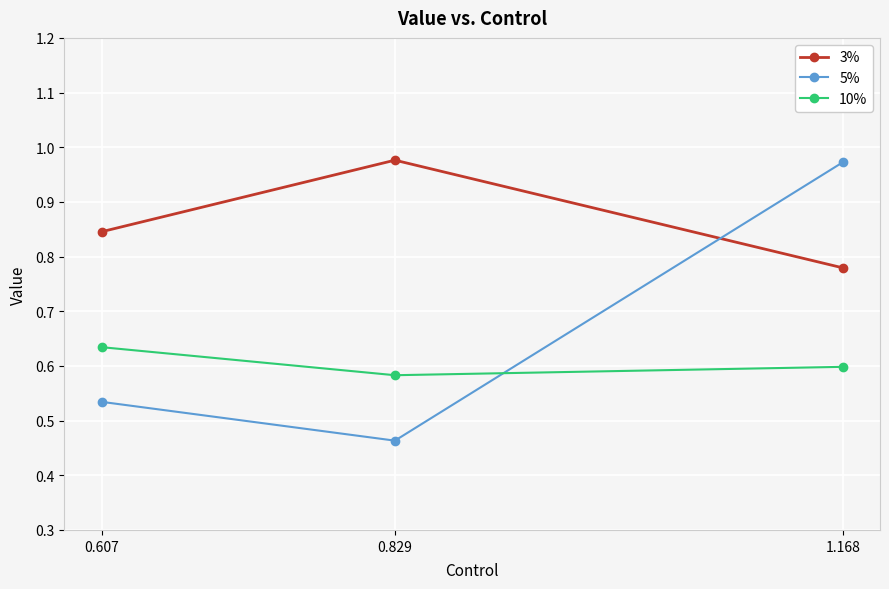

Does the chart display data point markers on the line(s)?

Yes